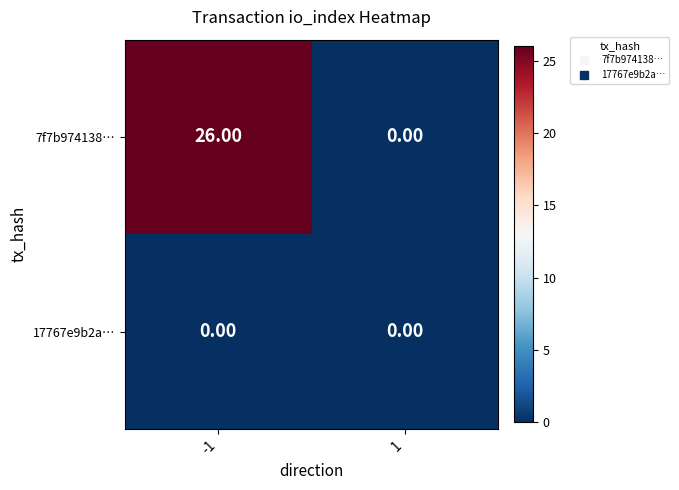

Which series changed the most between -1 and 1?

7f7b974138…